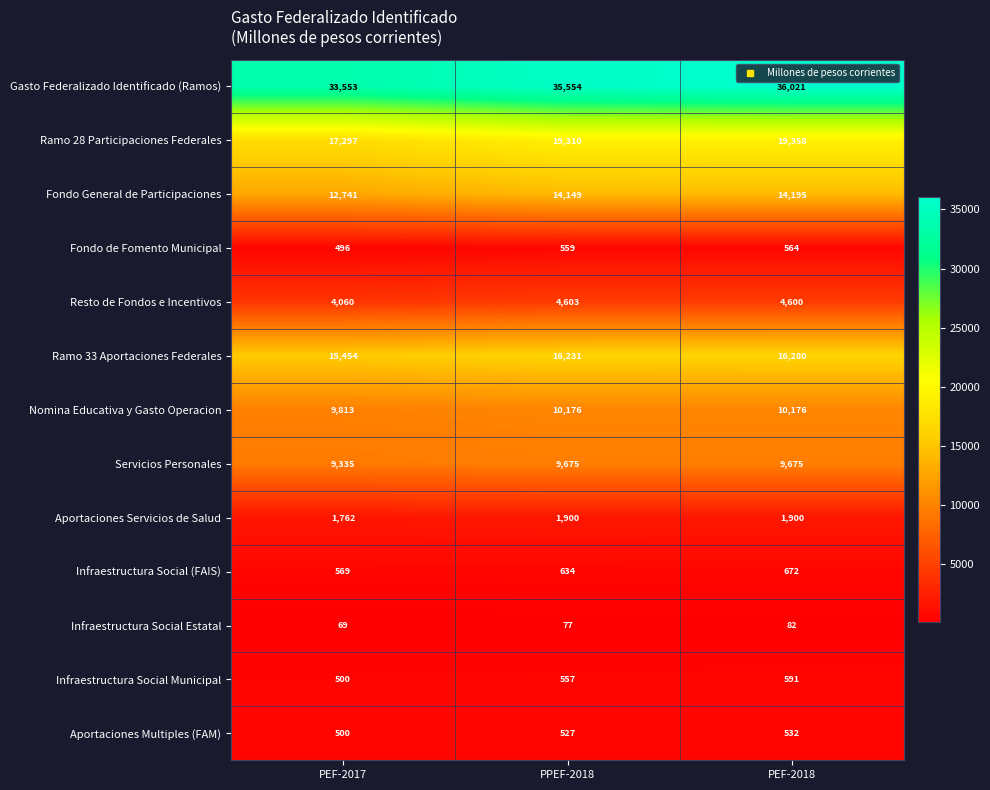

Which category has the highest value across all series?

PEF-2018